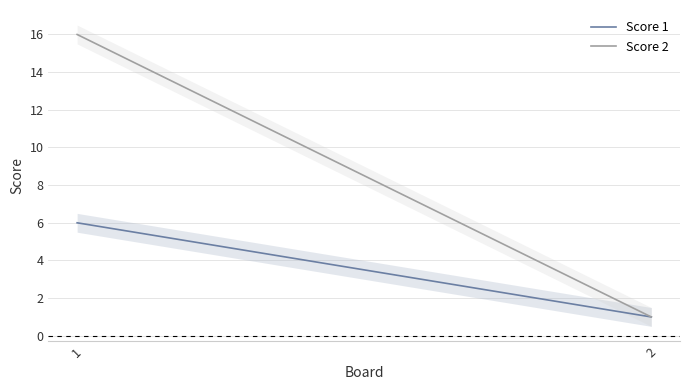

What is the sum of the Score 2 values at 2 and 1?

17